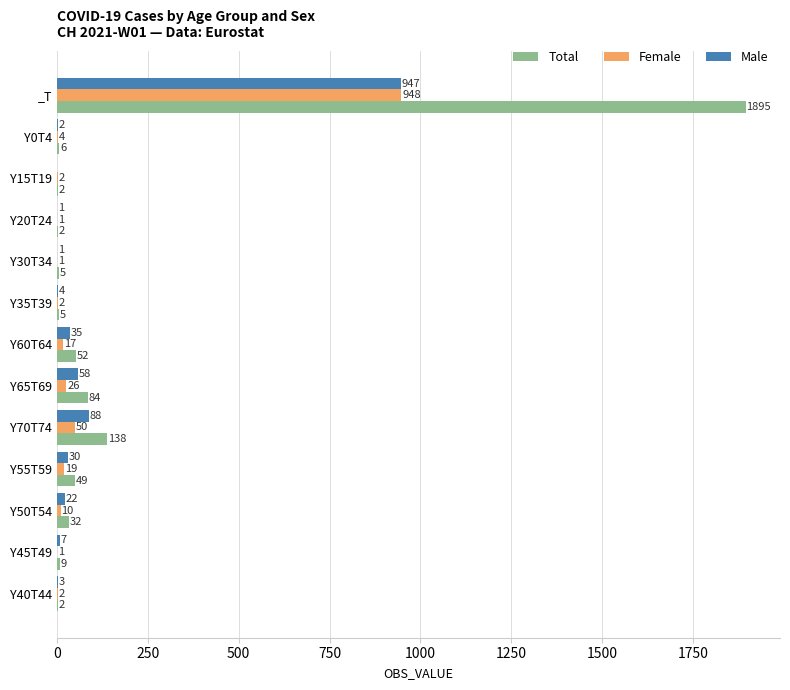

Is it true that Total equals 32 at Y50T54?

True